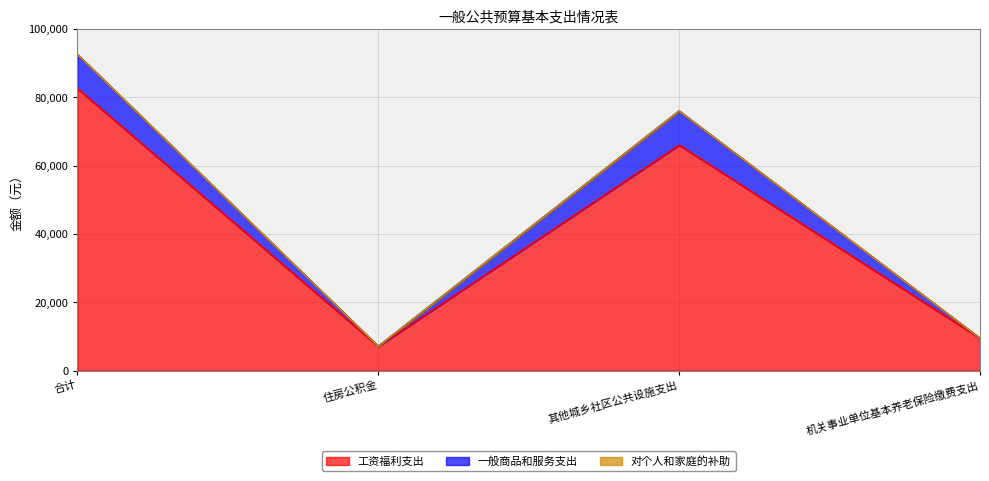

List the labels in order of 一般商品和服务支出 value, smallest first.

住房公积金, 机关事业单位基本养老保险缴费支出, 其他城乡社区公共设施支出, 合计